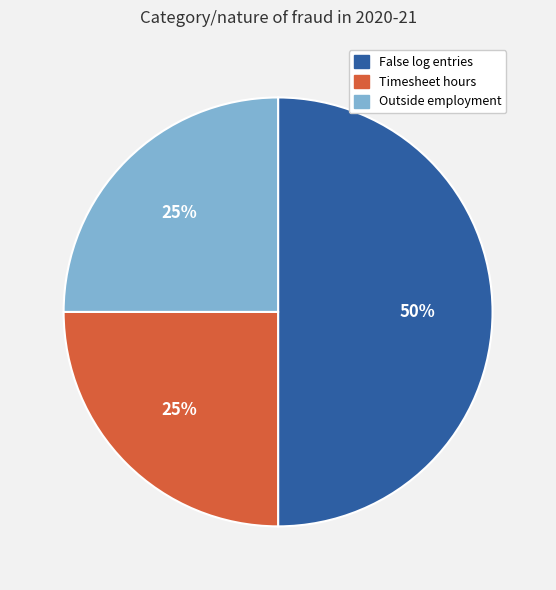

The Outside employment slice represents 25% of the pie. True or false?

True